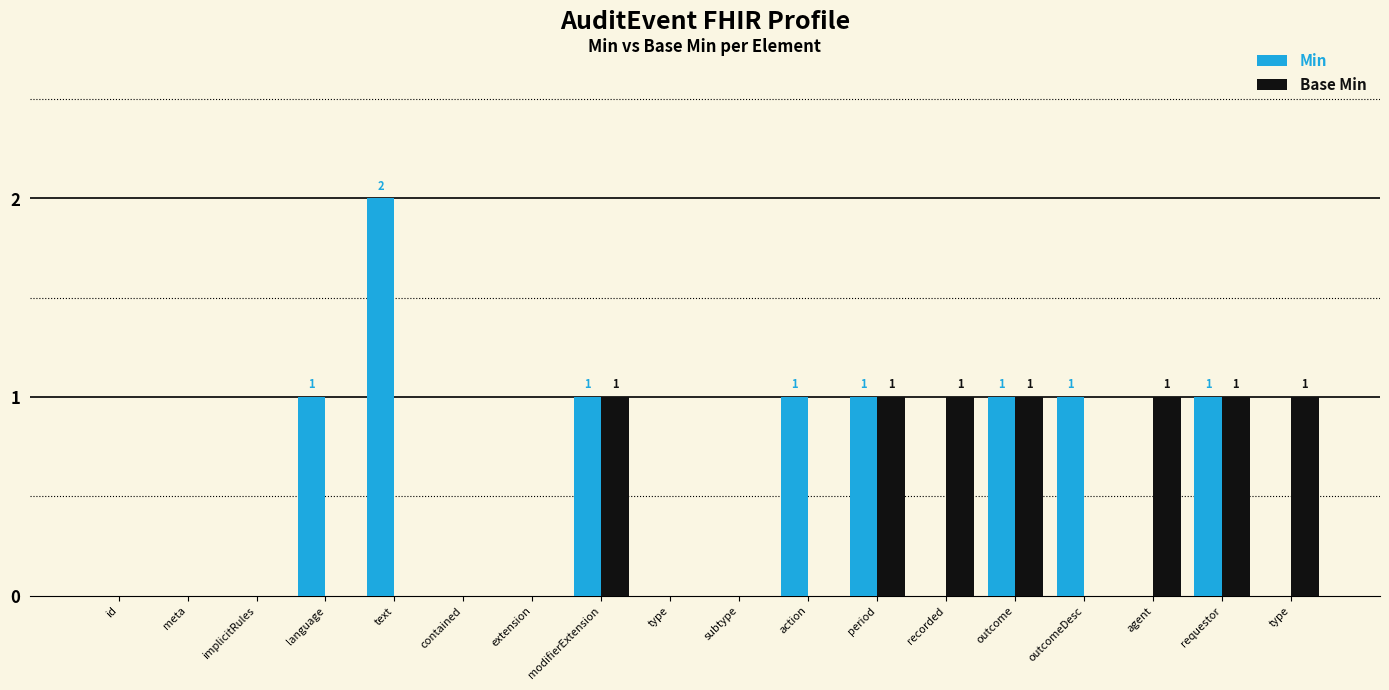

What is the sum of the Base Min values at subtype and type?

1